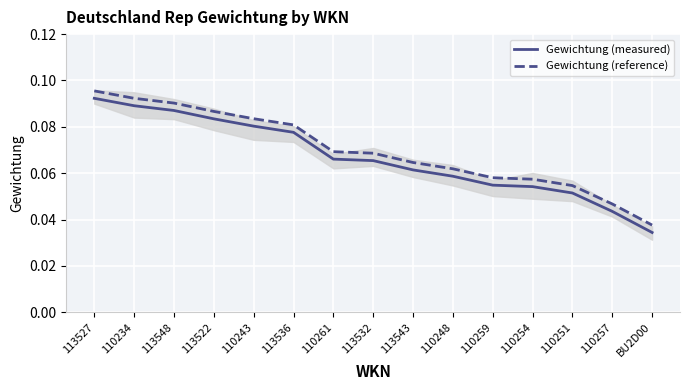

Rank the series at 113532 from lowest to highest value.

Gewichtung (measured), Gewichtung (reference)